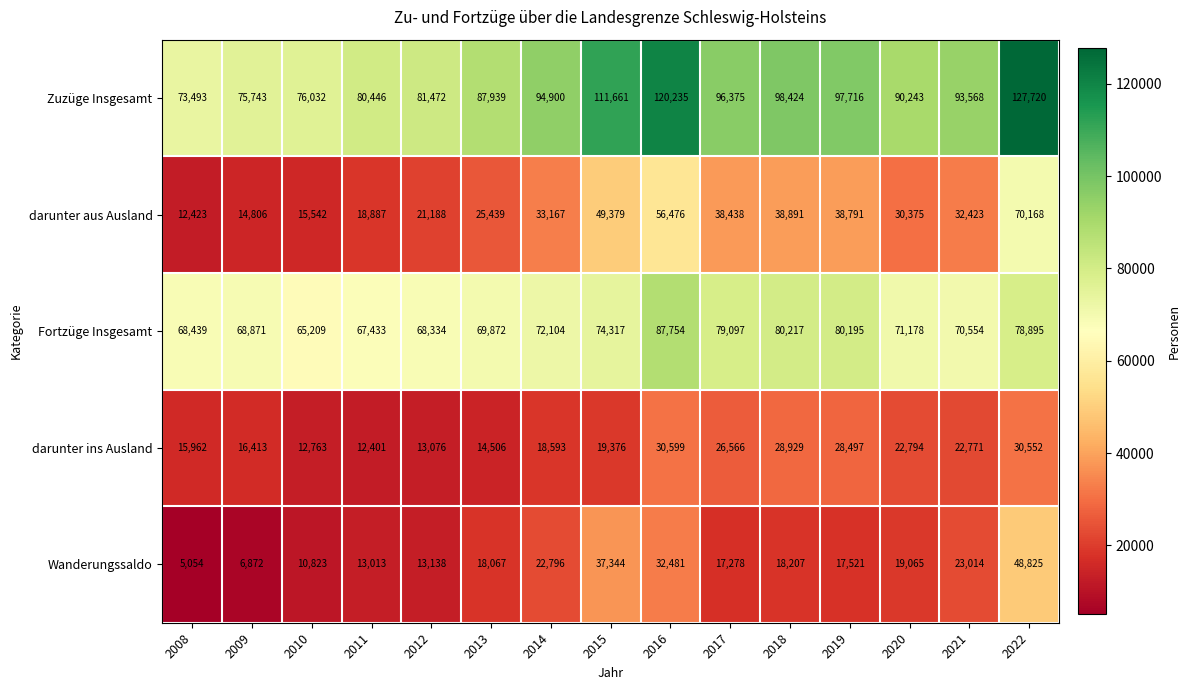

What is the average value of the darunter aus Ausland series?

33093